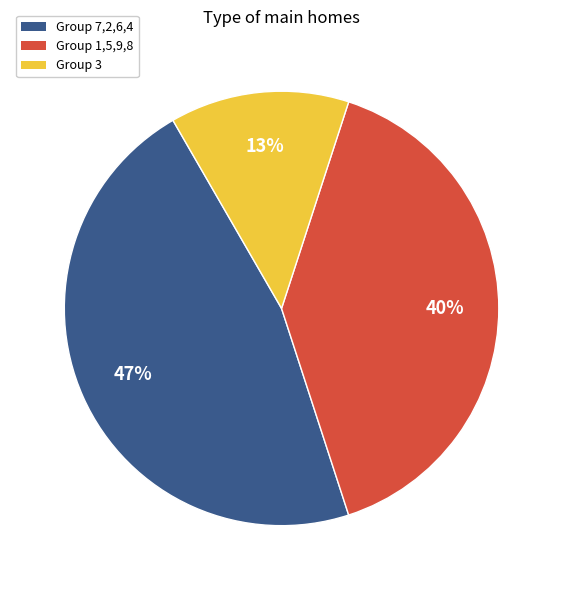

How many slices are in this pie chart?

3